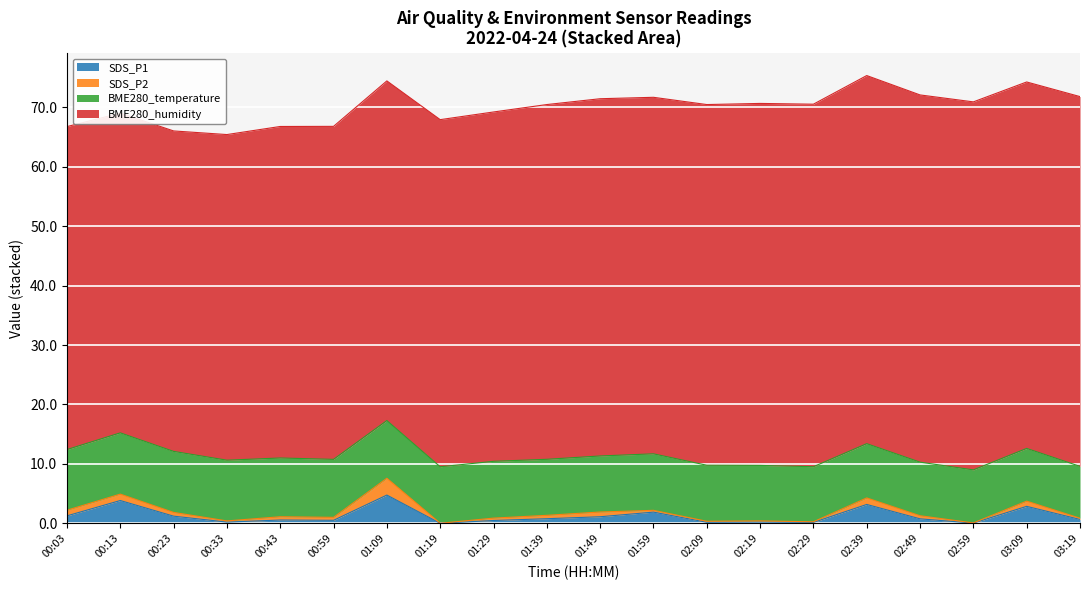

True or false: BME280_humidity has more than 0 interior local peaks.

True